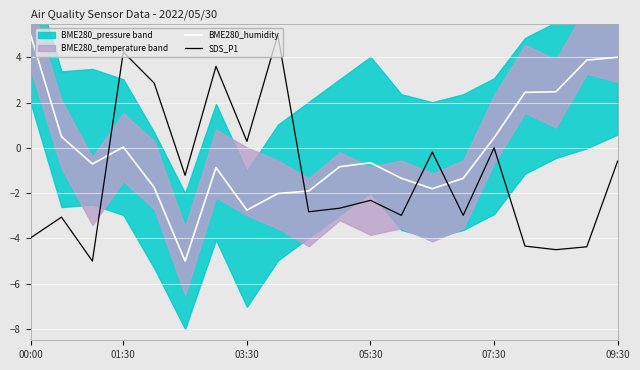

True or false: BME280_humidity and SDS_P1 intersect in this chart.

True